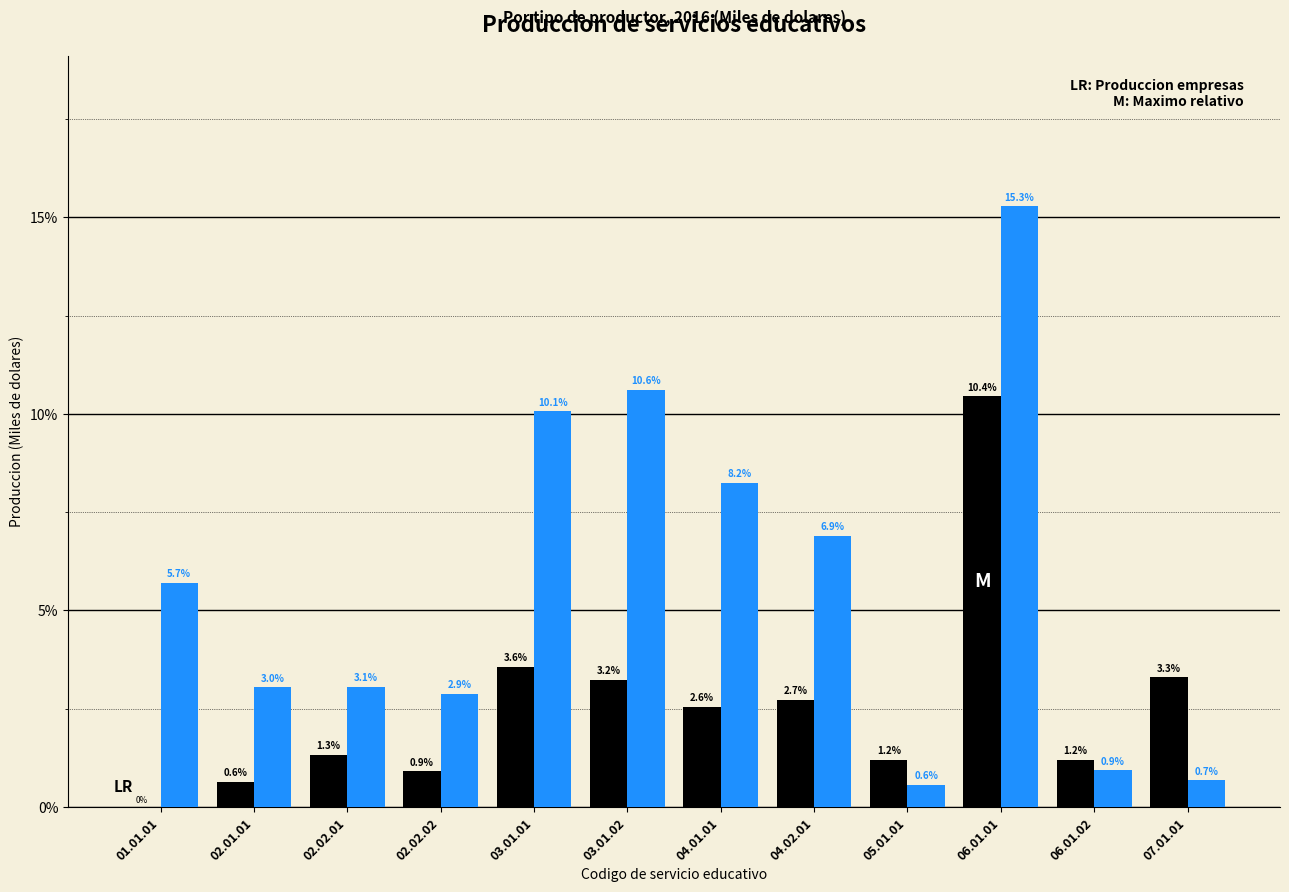

At which category is the sum across all series the highest?

06.01.01